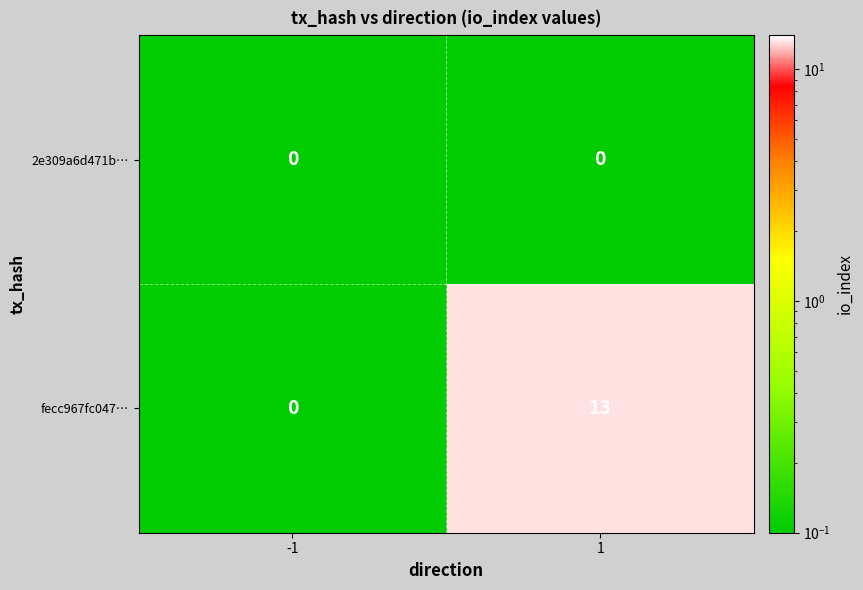

Which series has the largest total across all categories?

fecc967fc047…